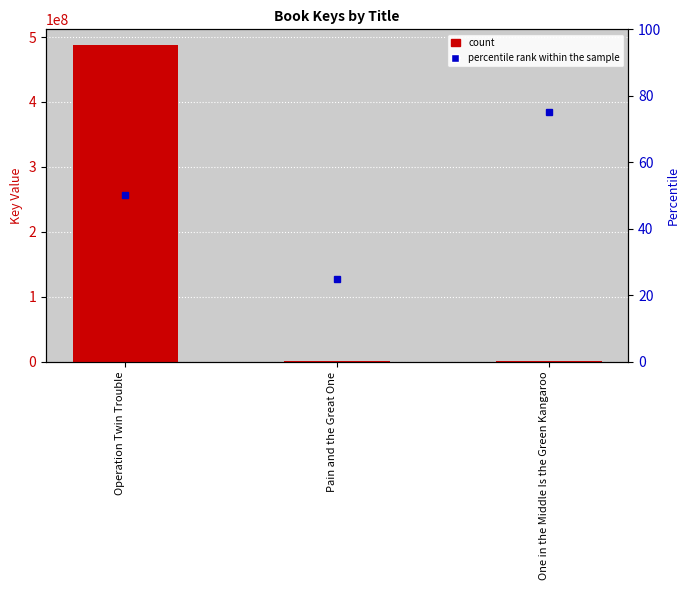

Reading left to right, transcribe all the data shown in this chart.

487486136	312749	312739